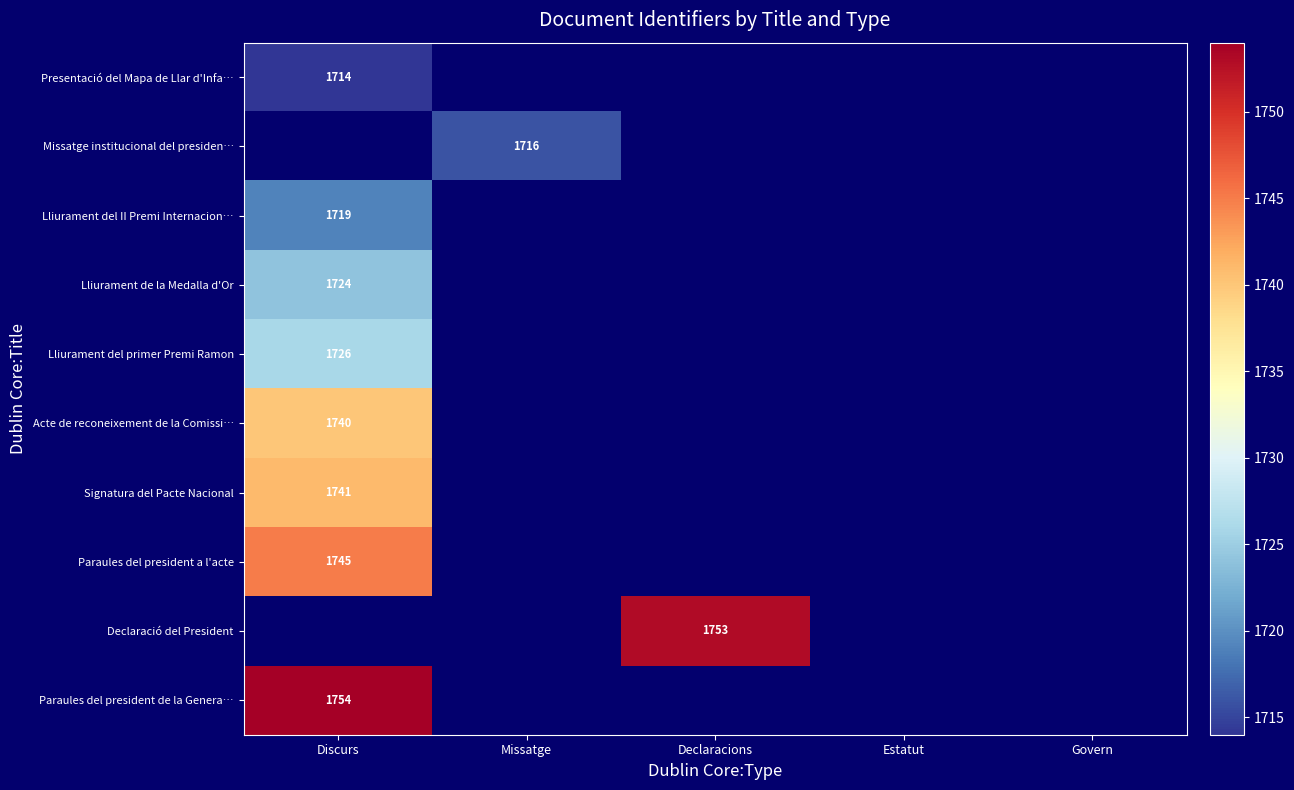

The Acte de reconeixement de la Comissi… series shows 1740 at Discurs. True or false?

True